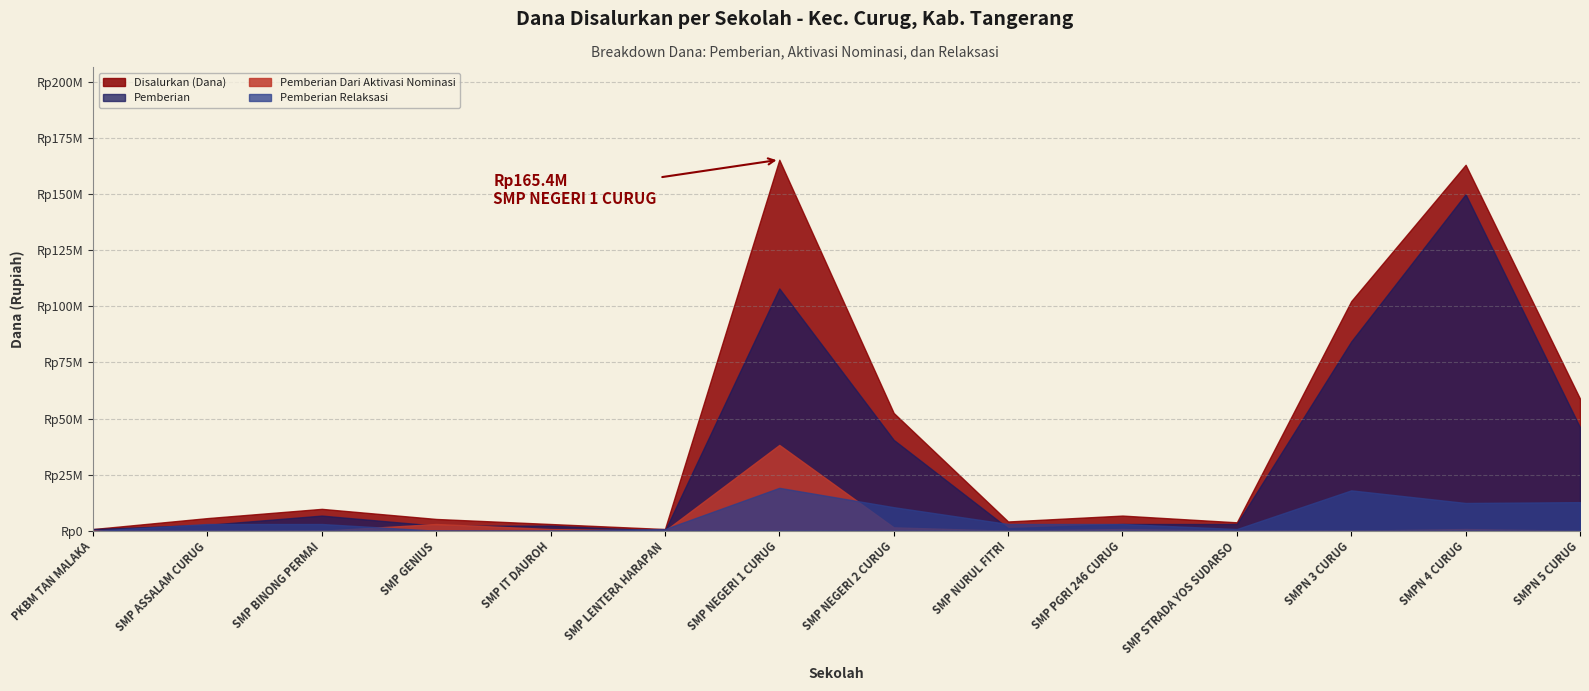

How many lines are shown in the chart?

4